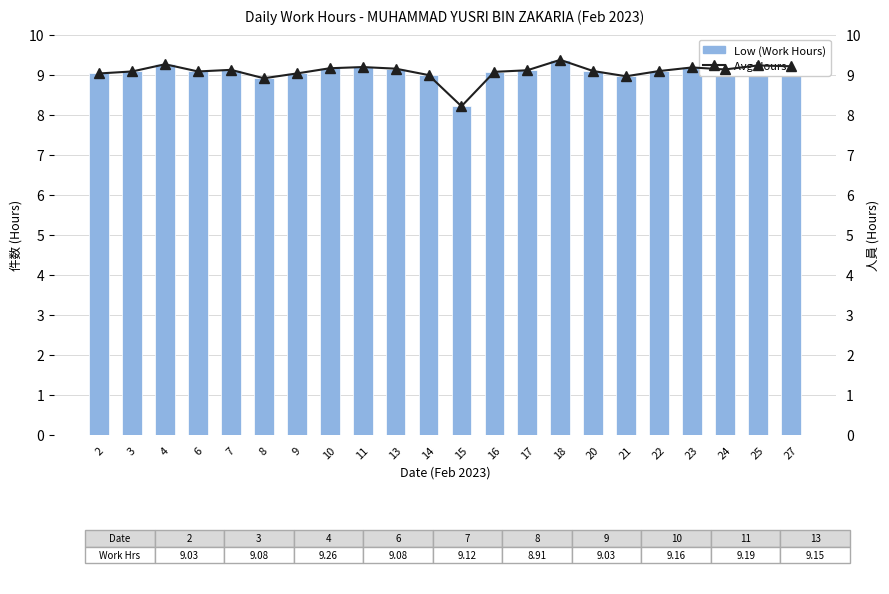

Is it true that Low (Work Hours) equals 2.8 at 14?

False